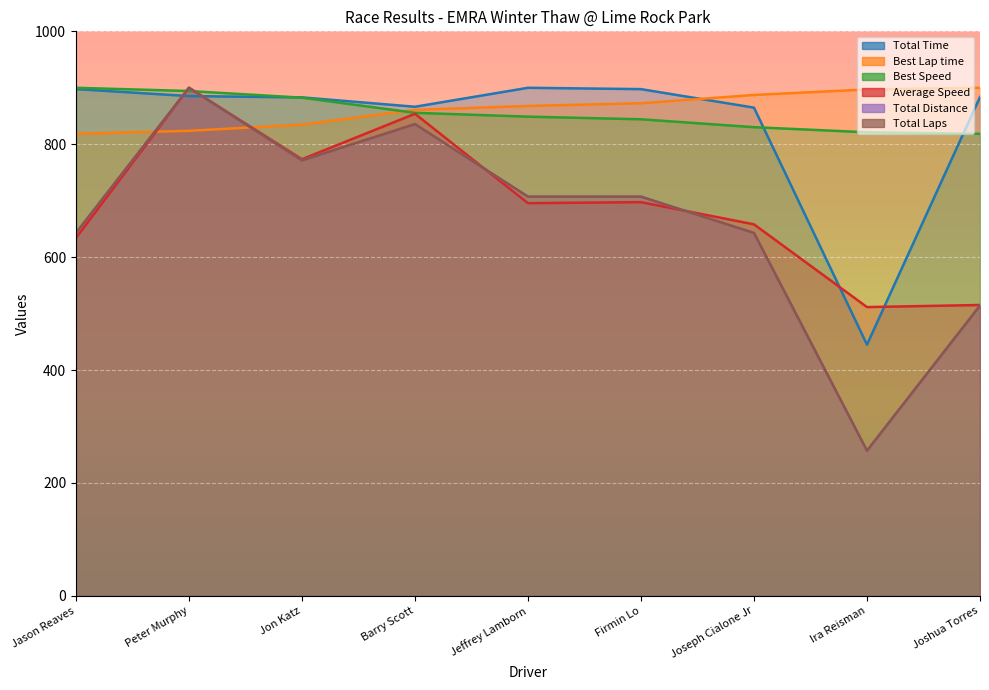

What is the difference between the maximum and minimum values in the Total Time series?

455.0